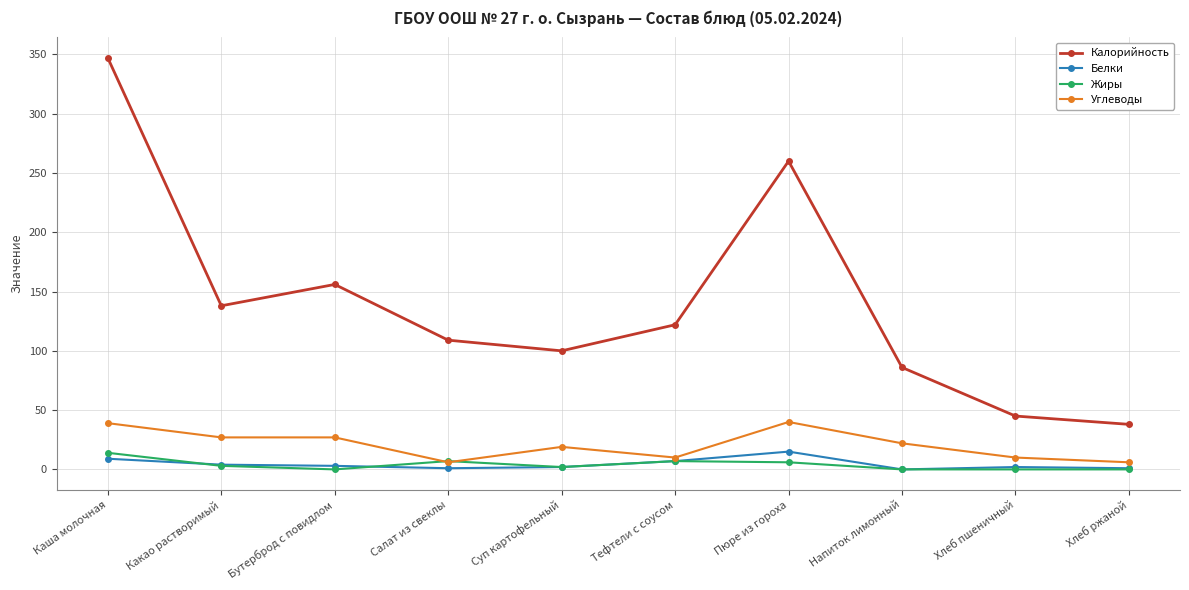

How many lines are shown in the chart?

4